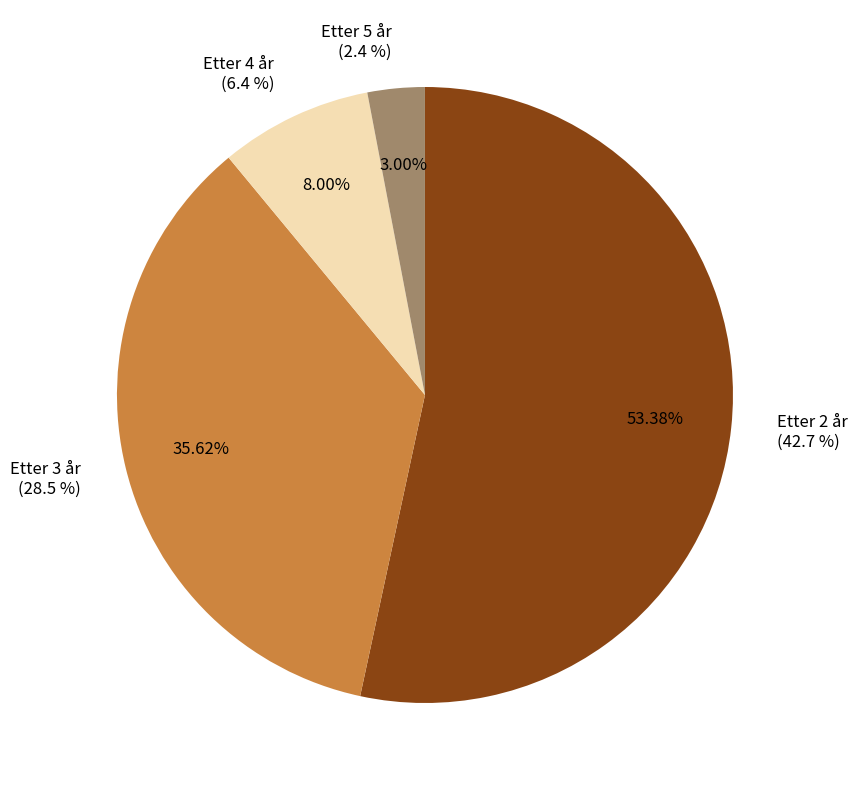

Rank the categories by value from highest to lowest.

Etter 2 år, Etter 3 år, Etter 4 år, Etter 5 år